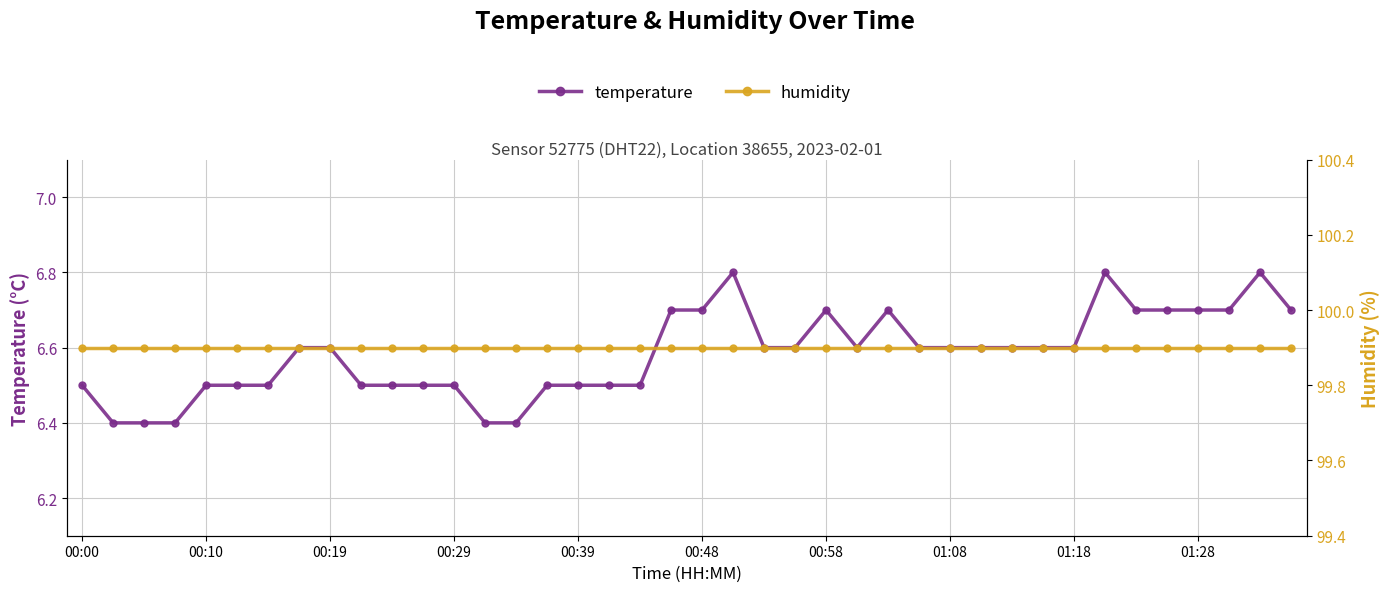

List the series in order of their peak value, highest first.

humidity, temperature